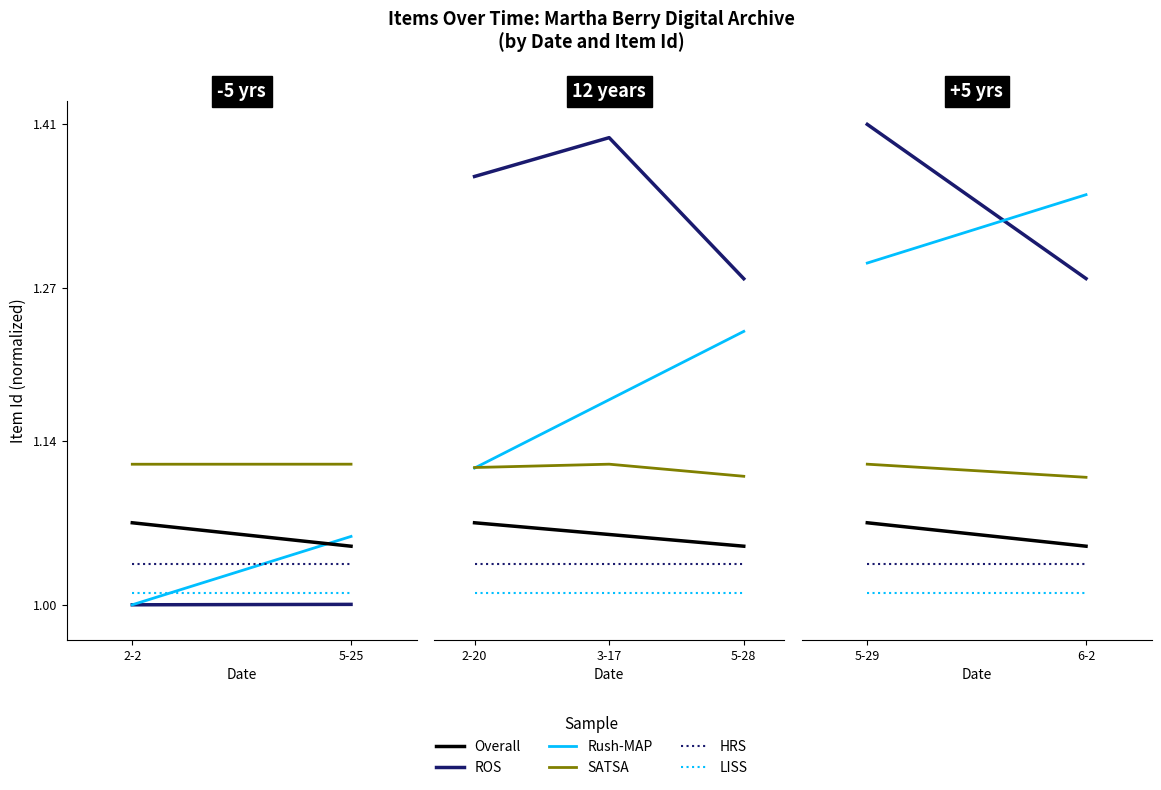

Is this an area chart (filled region under the line)?

No